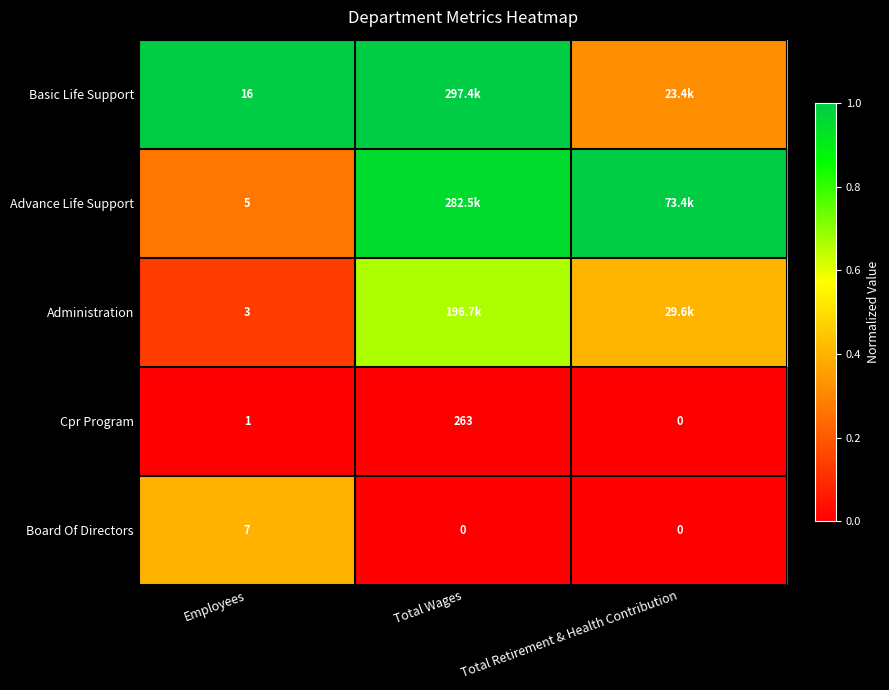

Rank the series at Employees from highest to lowest value.

Basic Life Support, Board Of Directors, Advance Life Support, Administration, Cpr Program